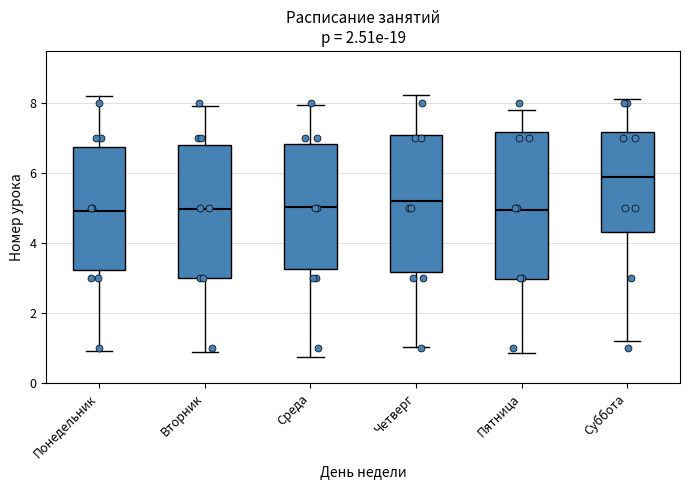

Where is the upper edge of the box for Понедельник on the y-axis? The values are not printed on the chart, so give them approximately, as read against the axis.

6.8